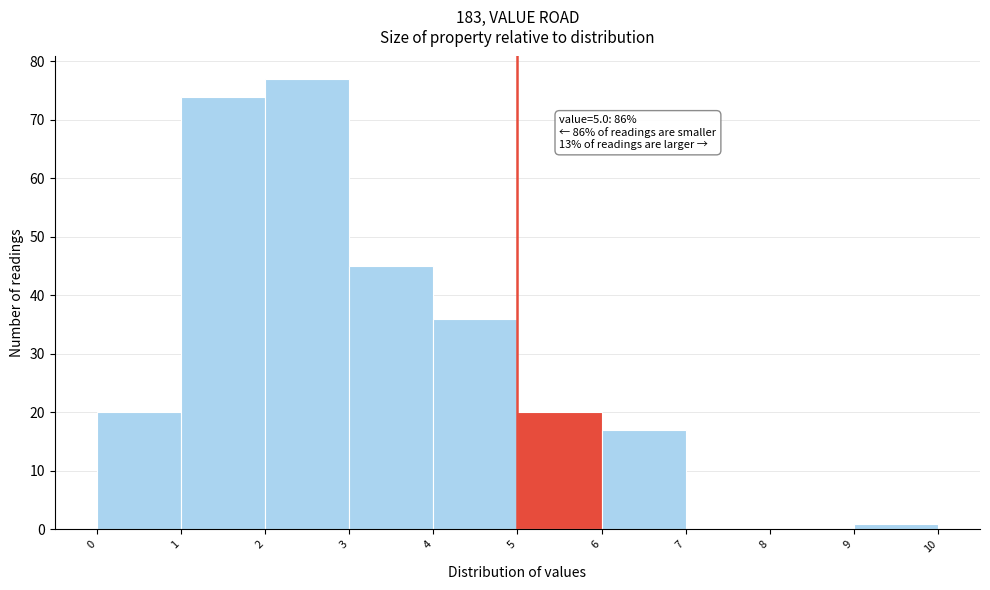

Which range on the x-axis has the tallest bar?

2 to 3